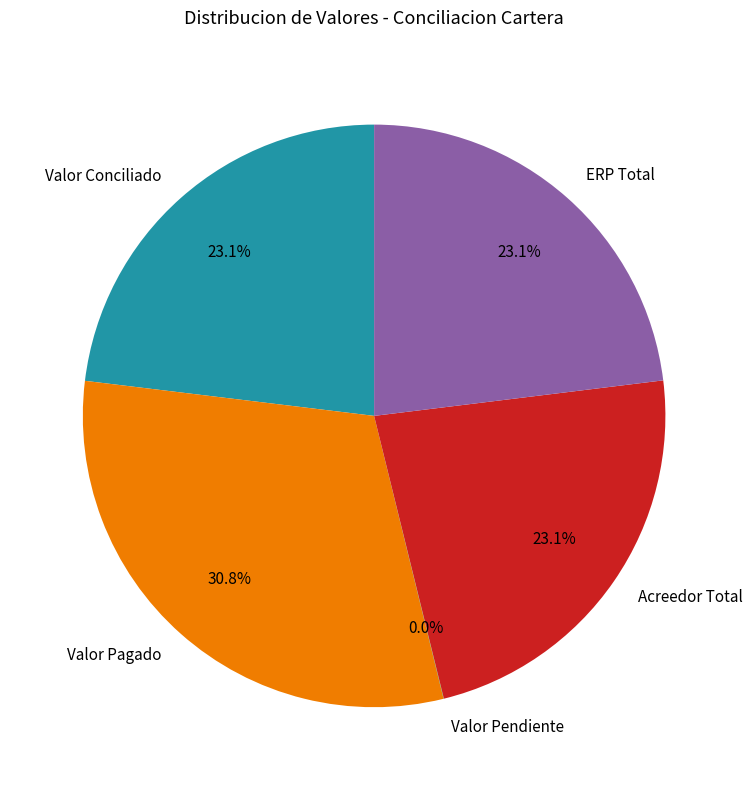

Does ERP Total represent more than half of the total?

No